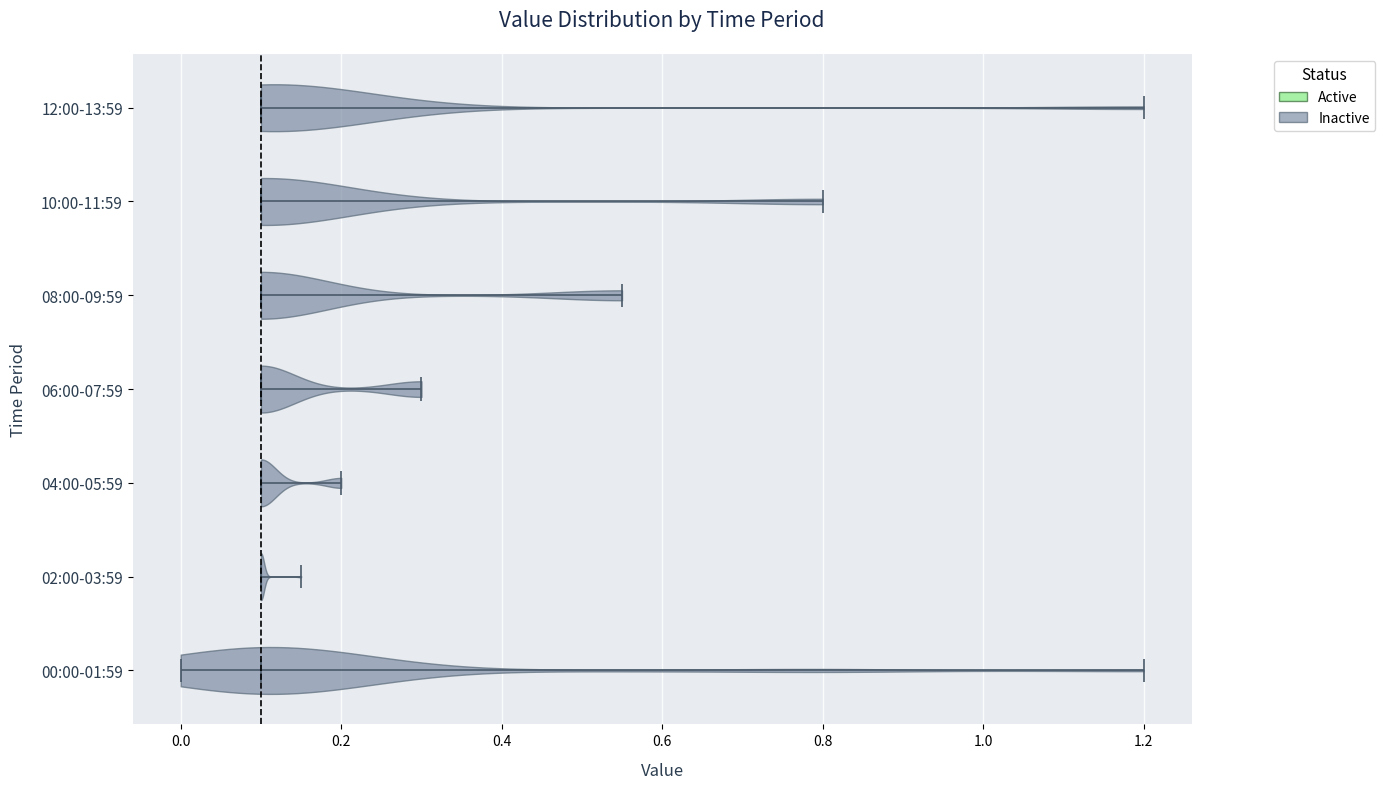

Reading bottom to top, read every violin against the x-axis: where its median line is, and the lowest and highest points it reaches. The values are not printed on the chart, so give them approximately, as read against the axis.

00:00-01:59: median line 0.10, lowest point 0.00, highest point 1.20
02:00-03:59: median line 0.10, lowest point 0.10, highest point 0.16
04:00-05:59: median line 0.10, lowest point 0.10, highest point 0.20
06:00-07:59: median line 0.10, lowest point 0.10, highest point 0.30
08:00-09:59: median line 0.10, lowest point 0.10, highest point 0.56
10:00-11:59: median line 0.10, lowest point 0.10, highest point 0.80
12:00-13:59: median line 0.10, lowest point 0.10, highest point 1.20